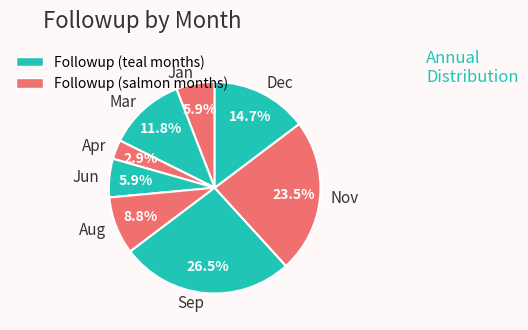

Count the number of slices in the pie.

8